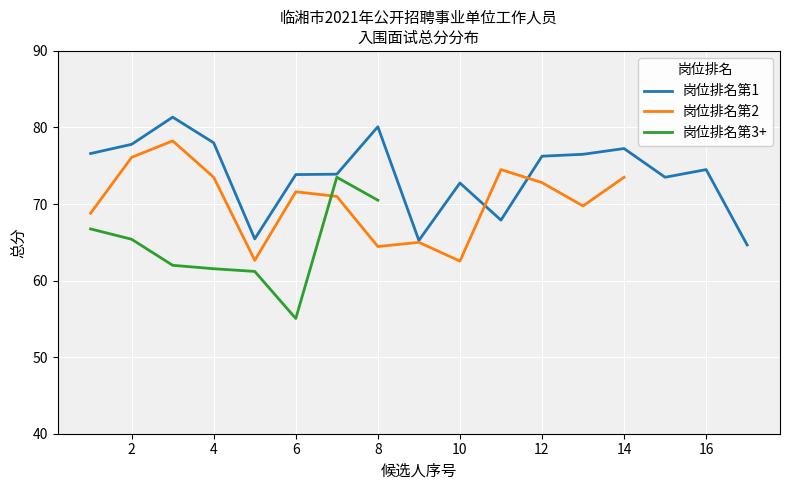

Is it true that 岗位排名第1 equals 121.9 at 6?

False